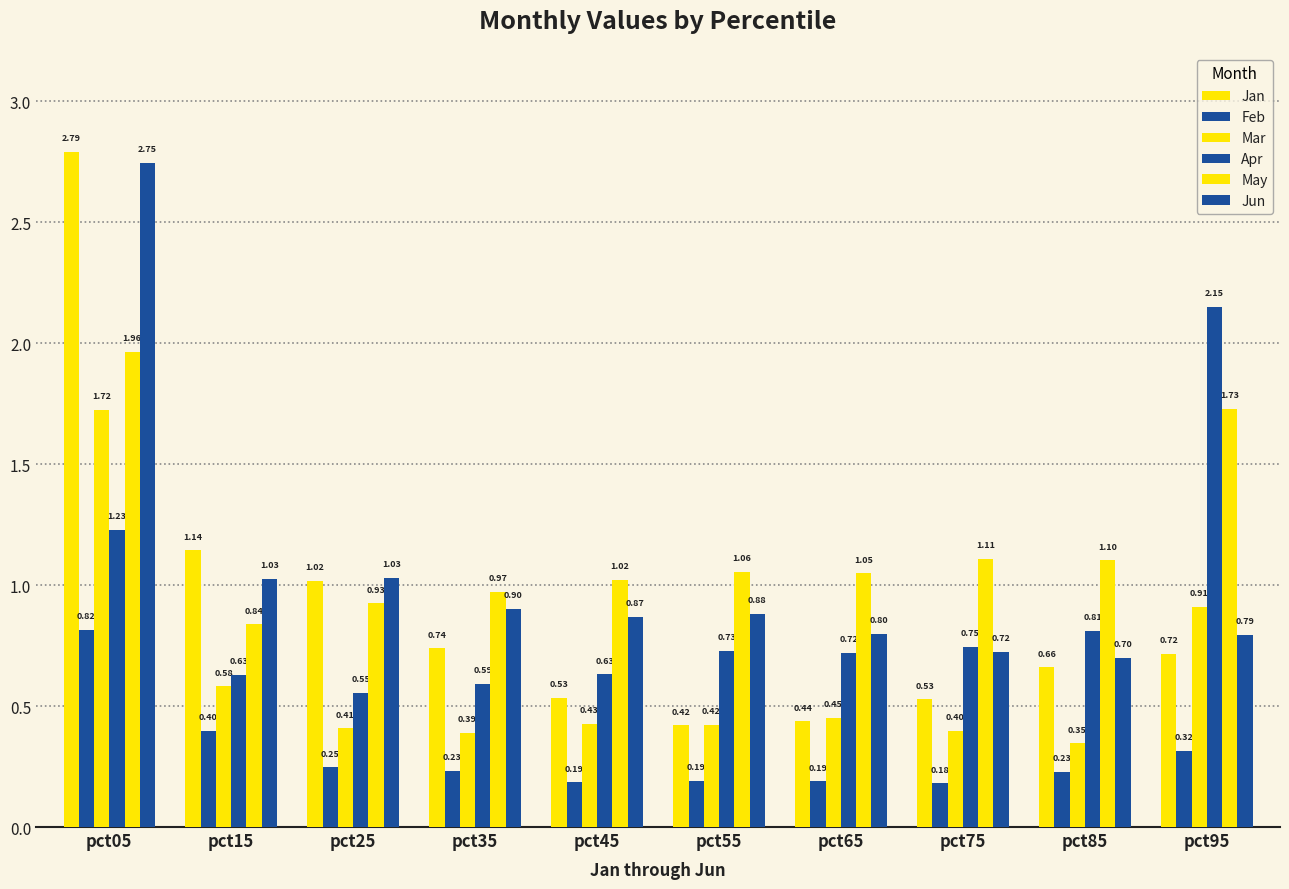

What is the sum of all Apr values?

8.8